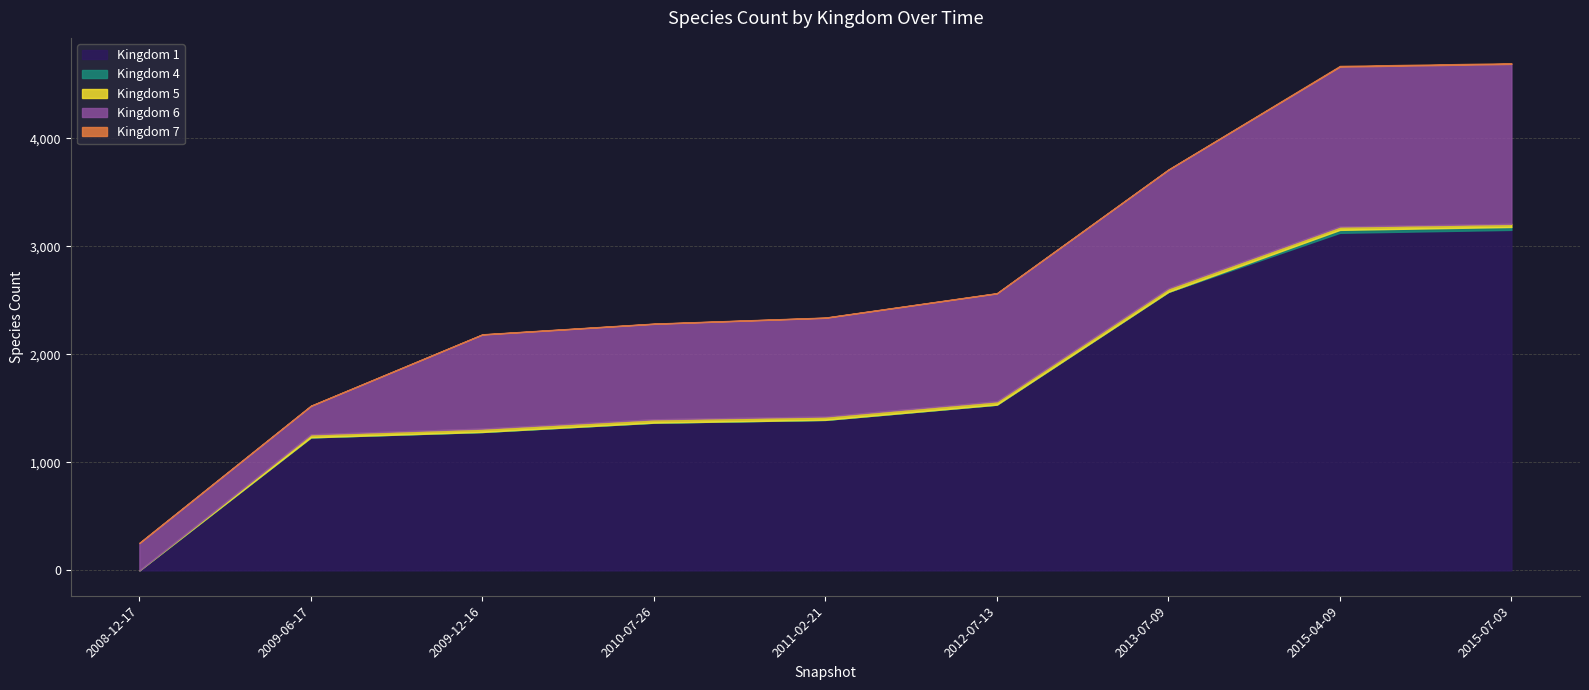

At which category is the sum across all series the highest?

2015-07-03